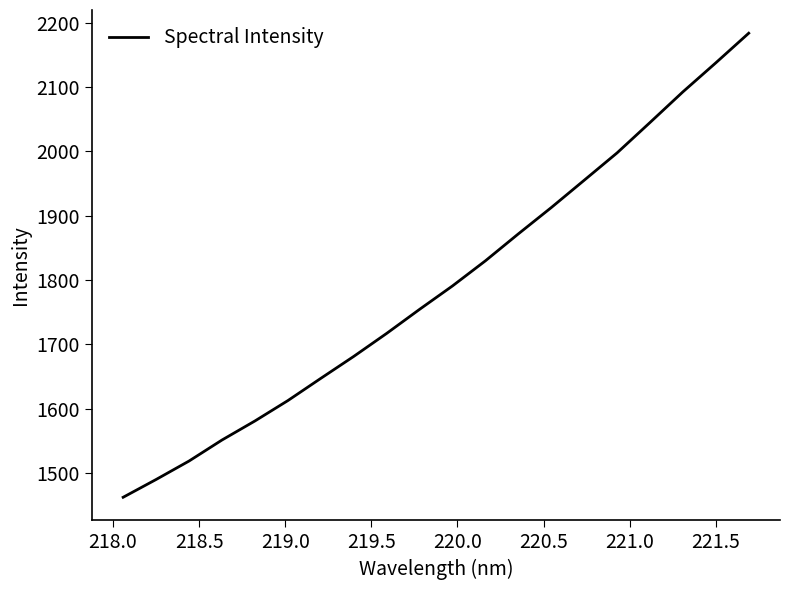

Reading left to right, list all the values displayed in this chart.

1461.9	1489.6	1518.3	1551.0	1580.7	1612.4	1646.9	1681.1	1716.9	1754.4	1790.8	1829.9	1871.8	1912.7	1955.2	1997.8	2045.1	2092.8	2137.9	2184.0